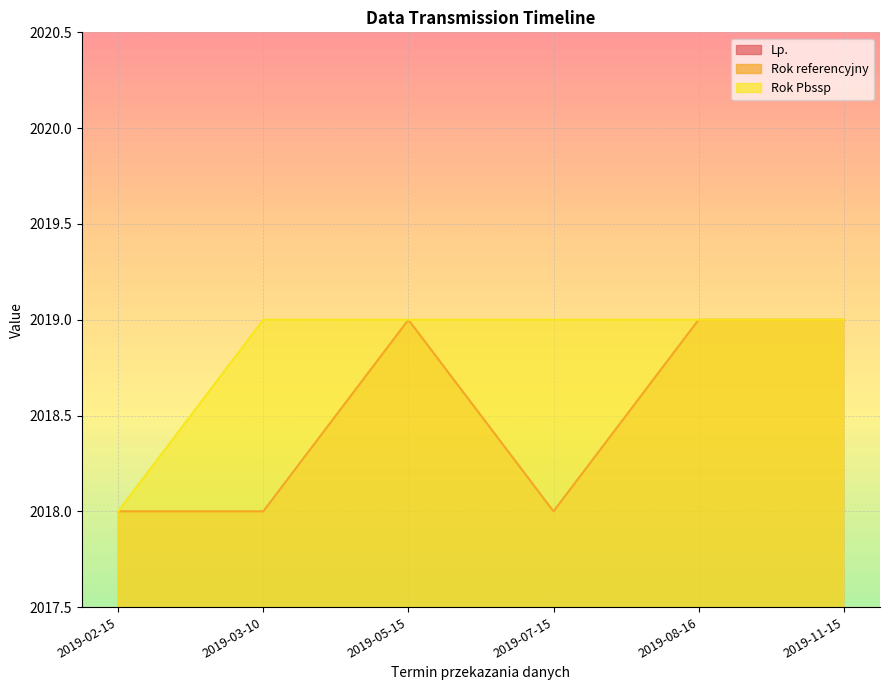

How many data points in Lp. are less than 4?

3